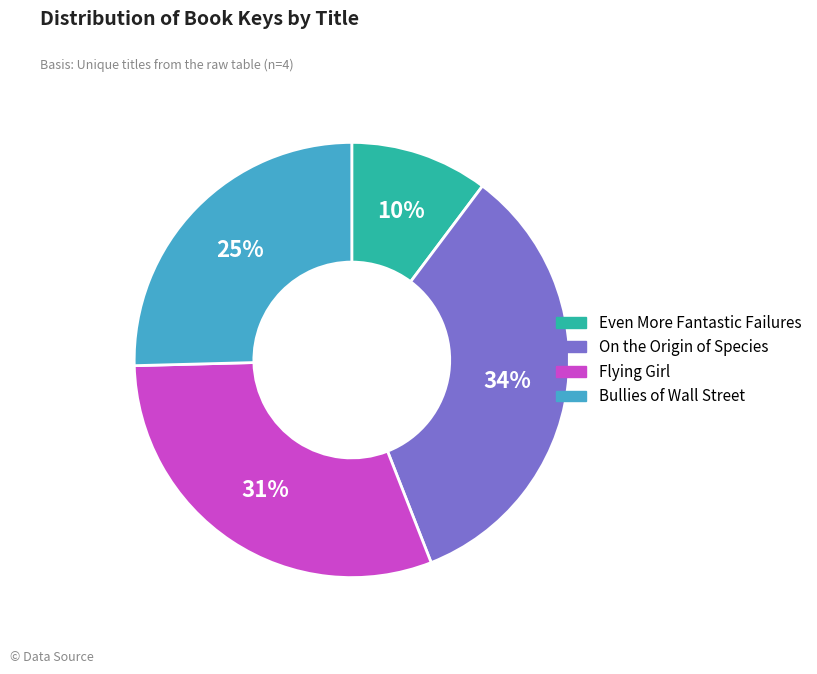

Which category has the biggest portion of the pie?

On the Origin of Species